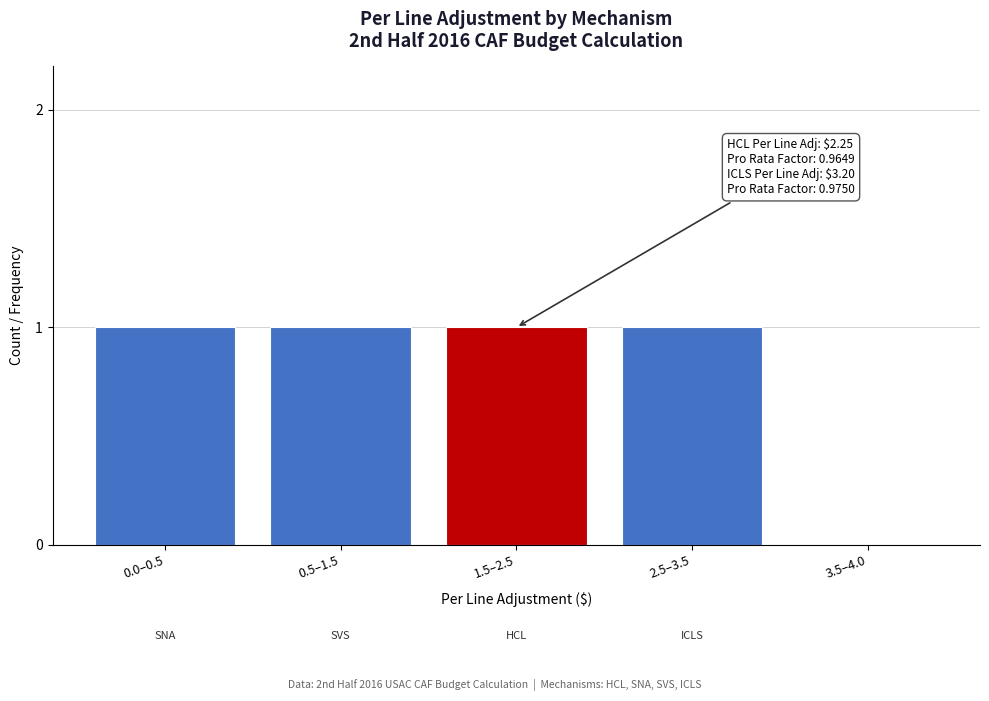

Reading right to left, extract all data points from this chart.

3.5–4.0=0	2.5–3.5=1	1.5–2.5=1	0.5–1.5=1	0.0–0.5=1